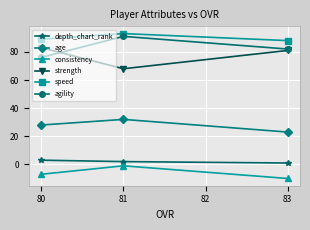

What is the approximate value of speed at 81?

93